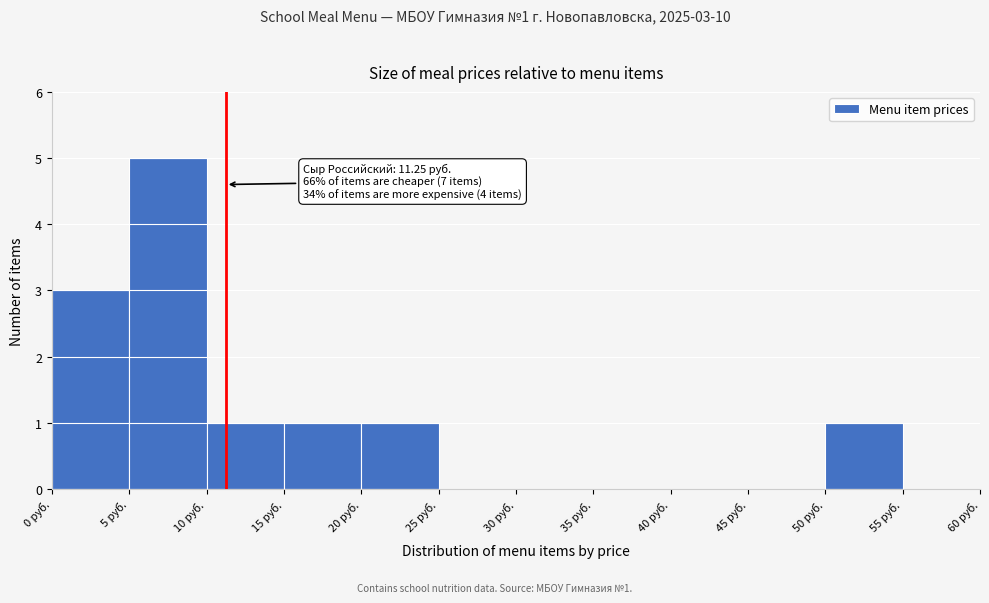

Over which range of the x-axis is the bar tallest?

5 to 10